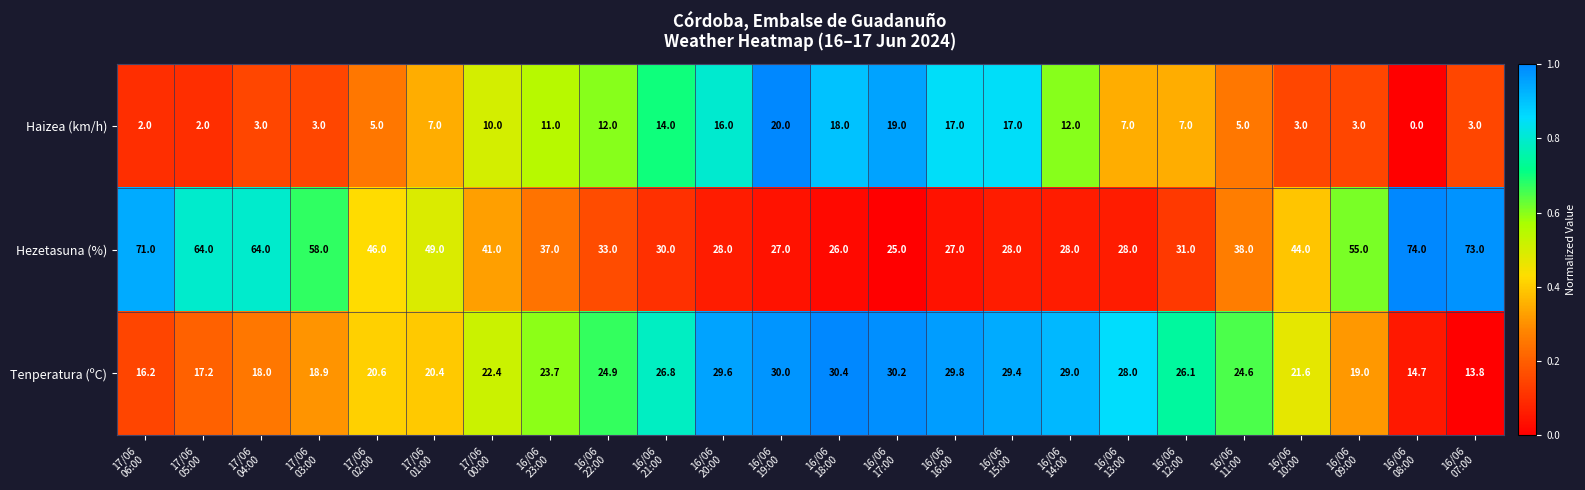

What is the difference between the maximum and minimum values in the Tenperatura (ºC) series?

16.6